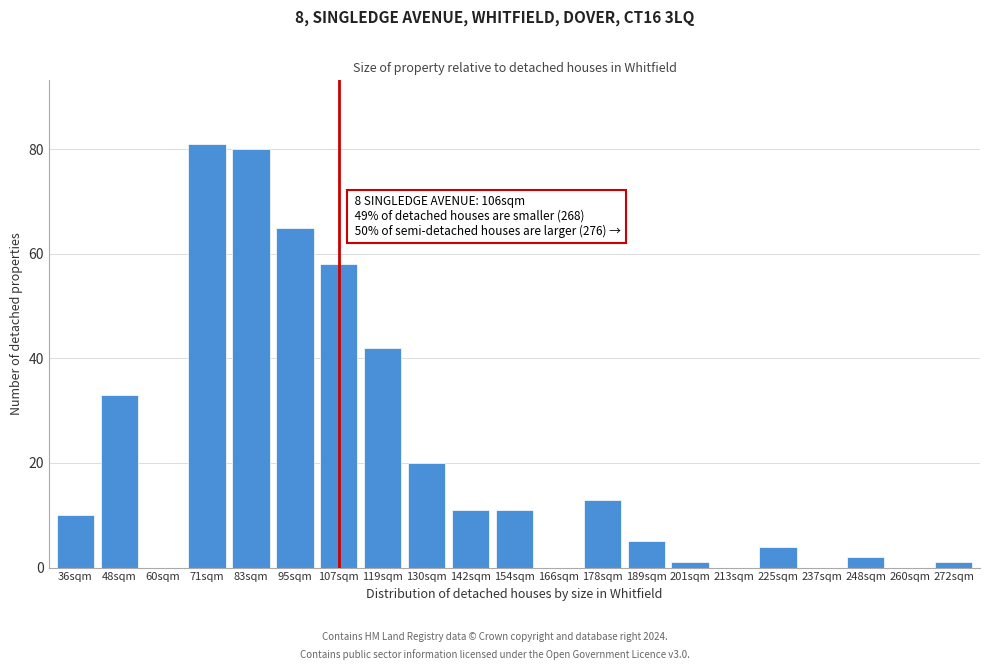

Reading right to left, transcribe all the data shown in this chart.

272sqm=1	260sqm=0	248sqm=2	237sqm=0	225sqm=4	213sqm=0	201sqm=1	189sqm=5	178sqm=13	166sqm=0	154sqm=11	142sqm=11	130sqm=20	119sqm=42	107sqm=58	95sqm=65	83sqm=80	71sqm=81	60sqm=0	48sqm=33	36sqm=10